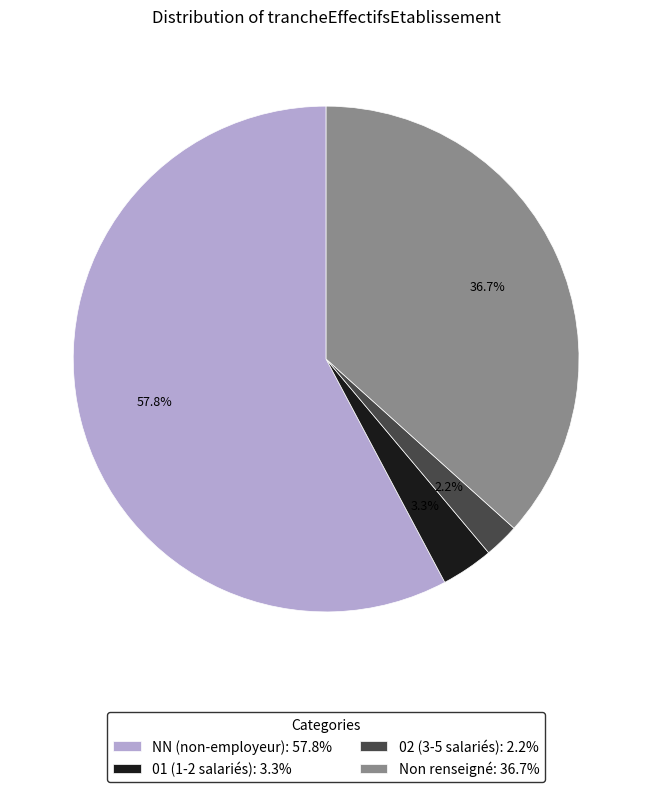

What is the ratio of the value at Non renseigné: 36.7% to the value at NN (non-employeur): 57.8%?

0.6